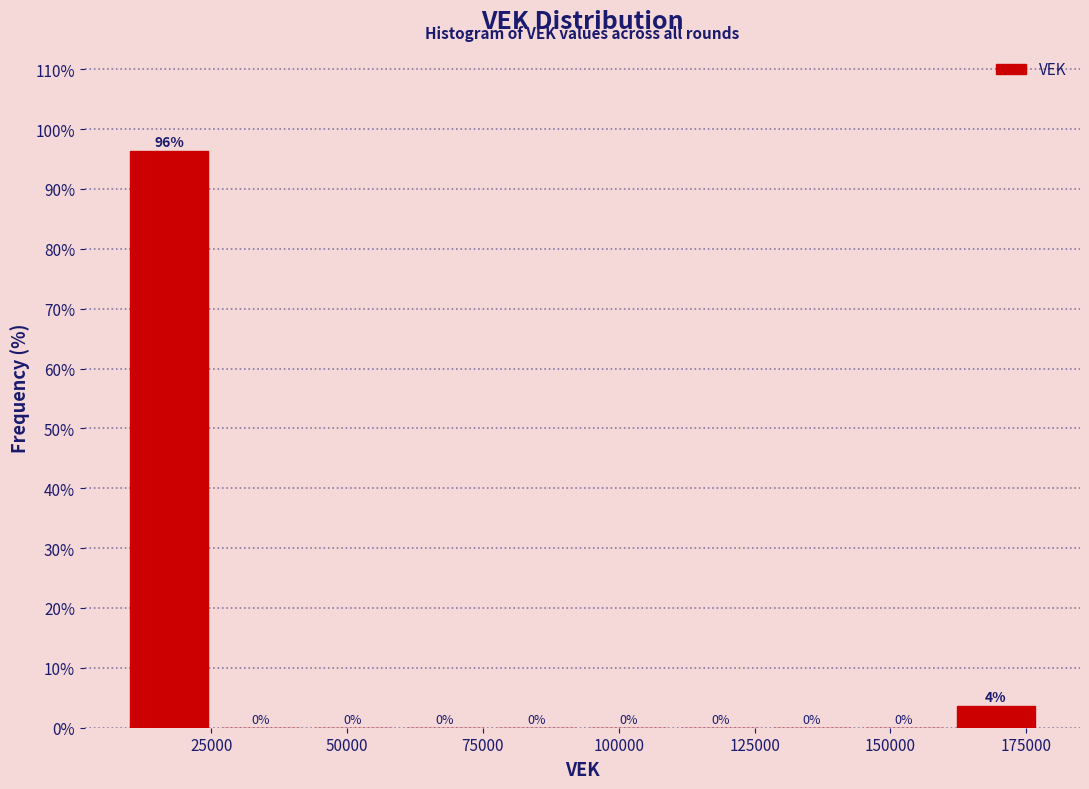

Around what value on the x-axis is the tallest bar? Give the approximate position of its centre, as read against the axis.

15000